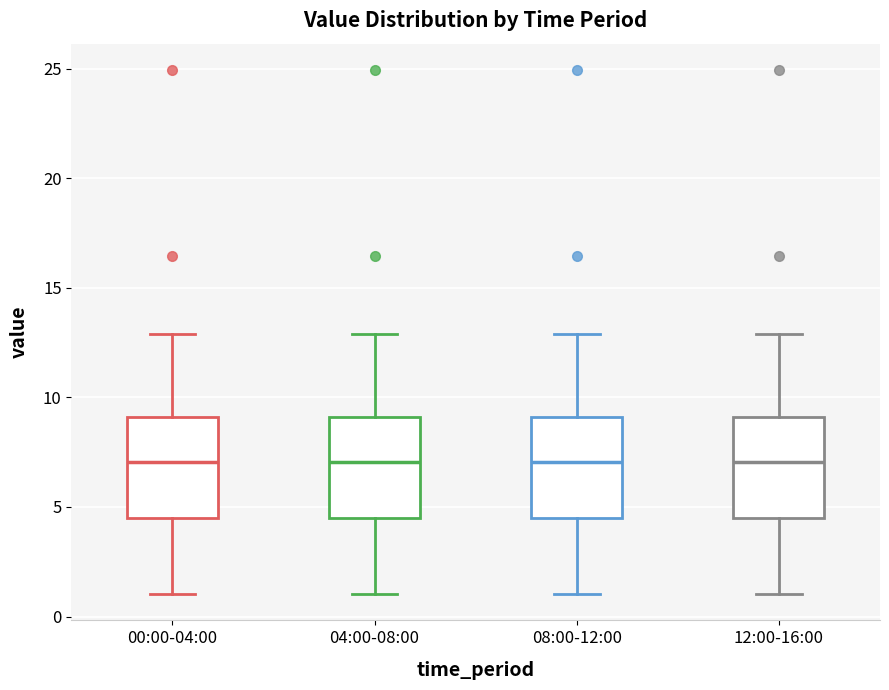

Where does the median line of the box for 00:00-04:00 sit on the y-axis? The values are not printed on the chart, so give them approximately, as read against the axis.

7.0